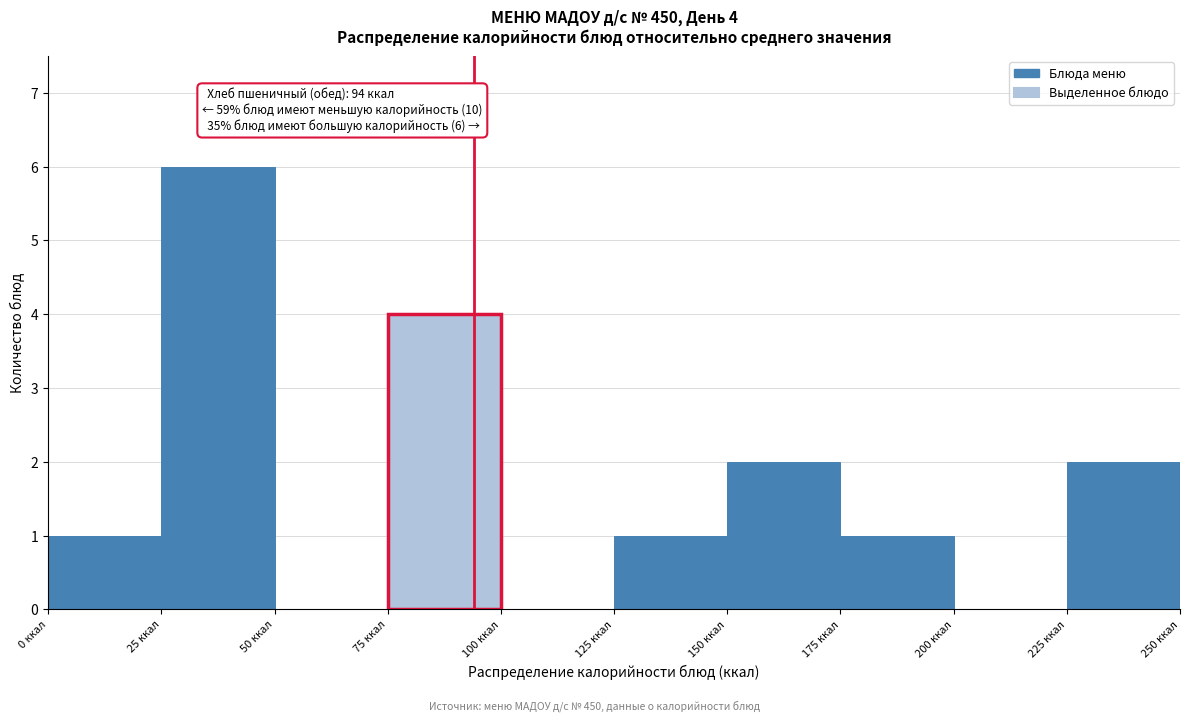

Over which range of the x-axis is the bar tallest?

25 to 50